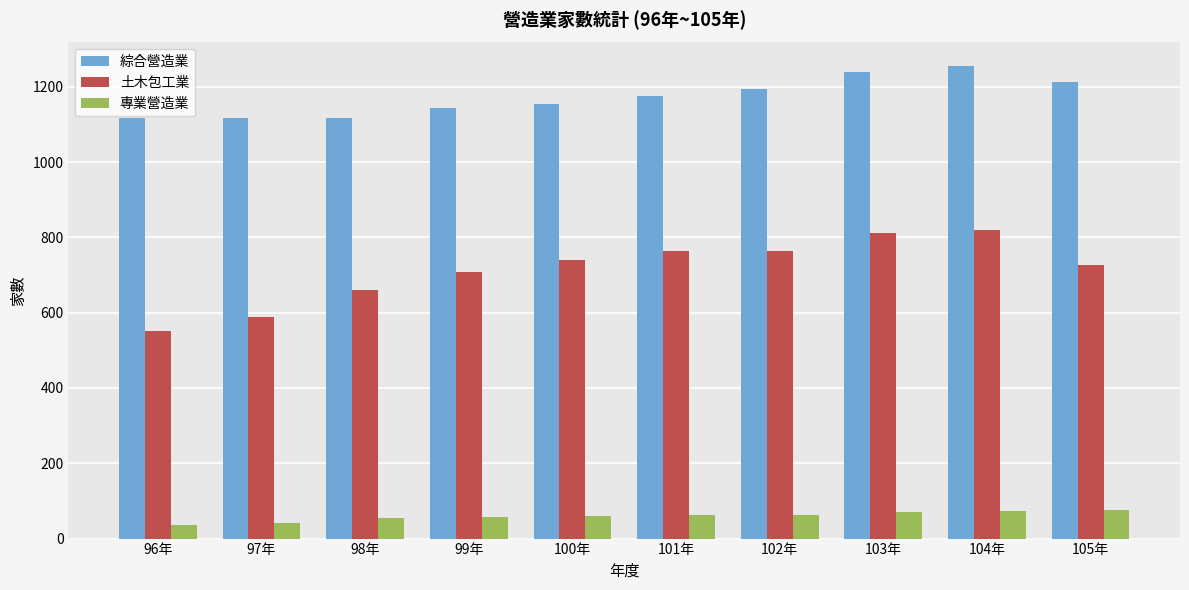

Rank the series at 99年 from lowest to highest value.

專業營造業, 土木包工業, 綜合營造業